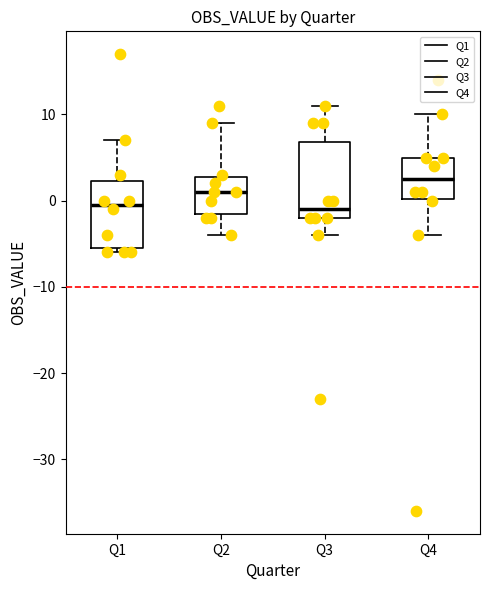

Reading left to right, read every box against the y-axis: the position of its median line, the range the box covers, and the ends of its whiskers. The values are not printed on the chart, so give them approximately, as read against the axis.

Q1: median 0, box -5 to 2, whiskers -6 to 7
Q2: median 1, box -1 to 3, whiskers -4 to 9
Q3: median -1, box -2 to 7, whiskers -4 to 11
Q4: median 3, box 0 to 5, whiskers -4 to 10